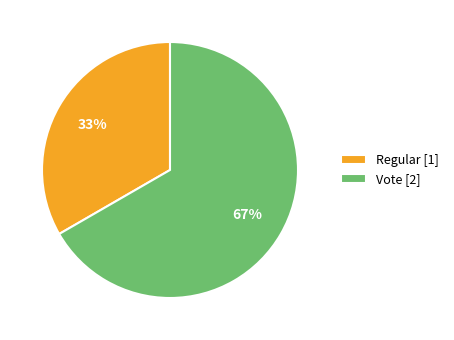

Count the number of slices in the pie.

2